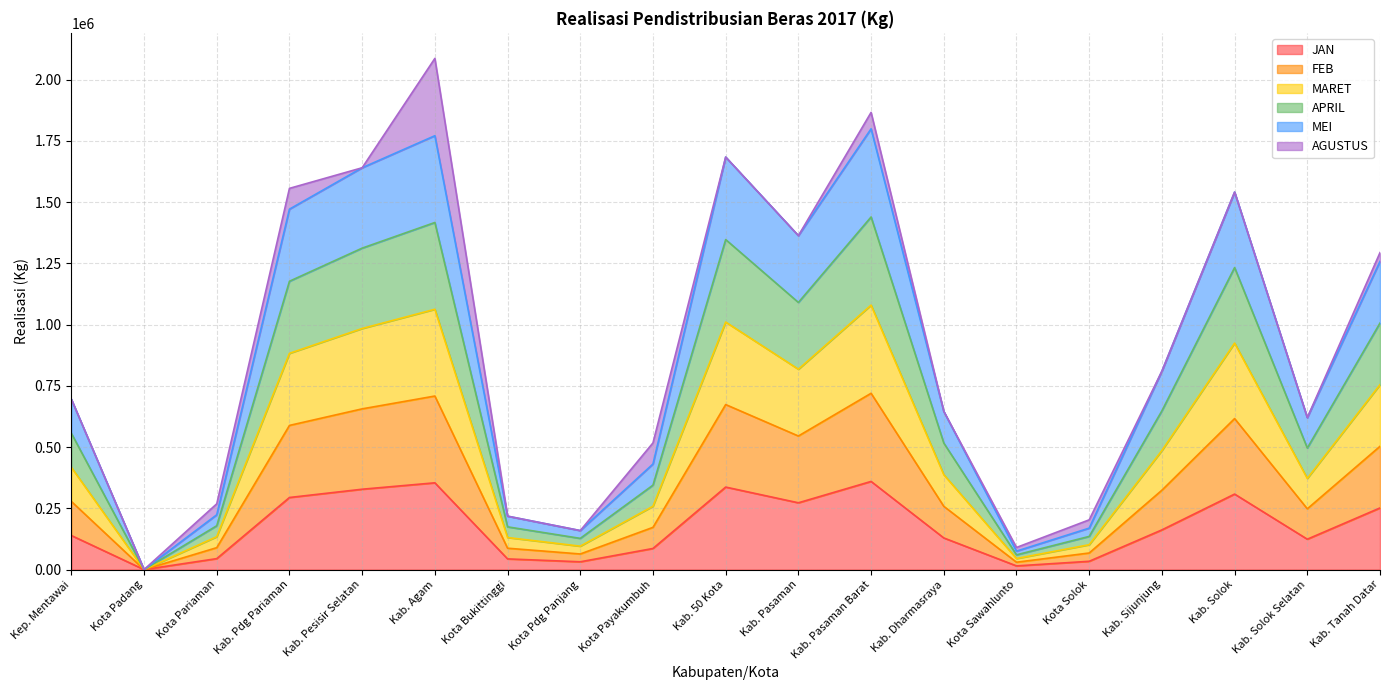

List the labels in order of FEB value, largest first.

Kab. Pasaman Barat, Kab. Agam, Kab. 50 Kota, Kab. Pesisir Selatan, Kab. Solok, Kab. Pdg Pariaman, Kab. Pasaman, Kab. Tanah Datar, Kab. Sijunjung, Kep. Mentawai, Kab. Dharmasraya, Kab. Solok Selatan, Kota Payakumbuh, Kota Pariaman, Kota Bukittinggi, Kota Solok, Kota Pdg Panjang, Kota Sawahlunto, Kota Padang